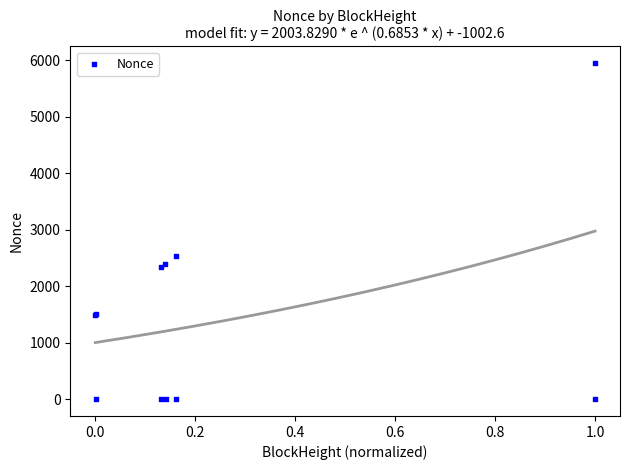

What Y value in the scatter plot is closest to 2972?

2533